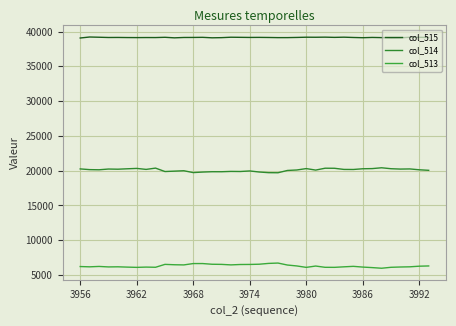

What are all the series names shown in the legend?

col_515, col_514, col_513